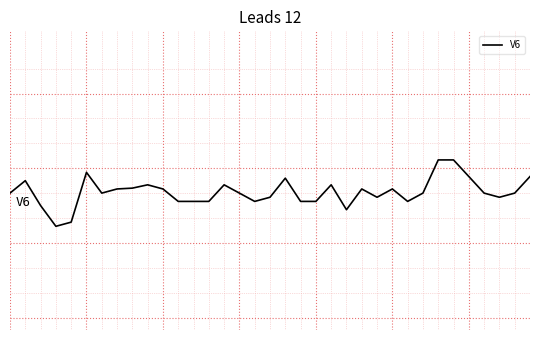

True or false: there are more than 1 points higher than both neighbors.

True